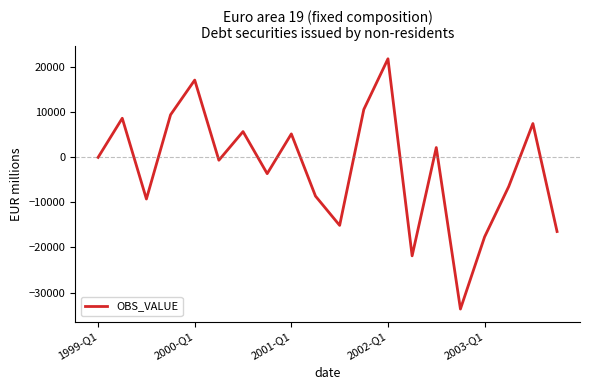

What is the minimum value shown in the chart?

-33669.5